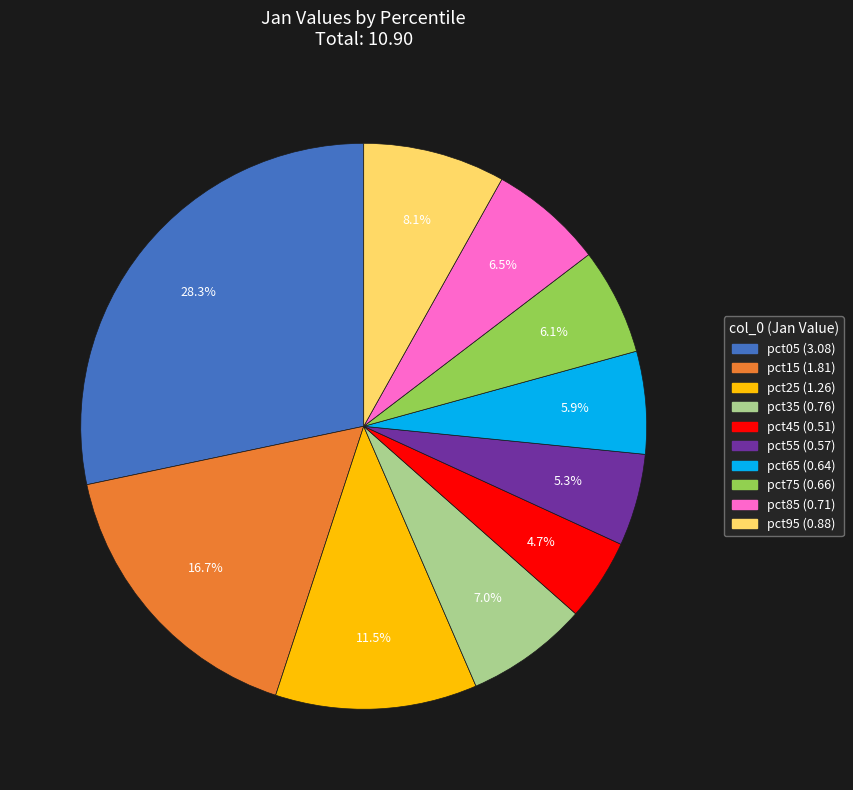

True or false: pct15 accounts for 4% of the total.

False